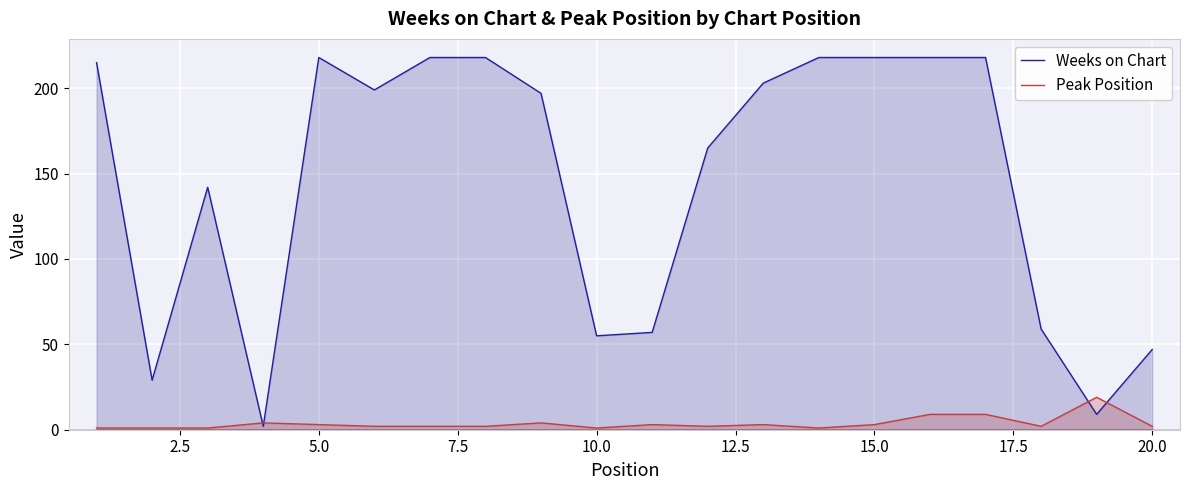

Rank the series by their average value, from highest to lowest.

Weeks on Chart, Peak Position